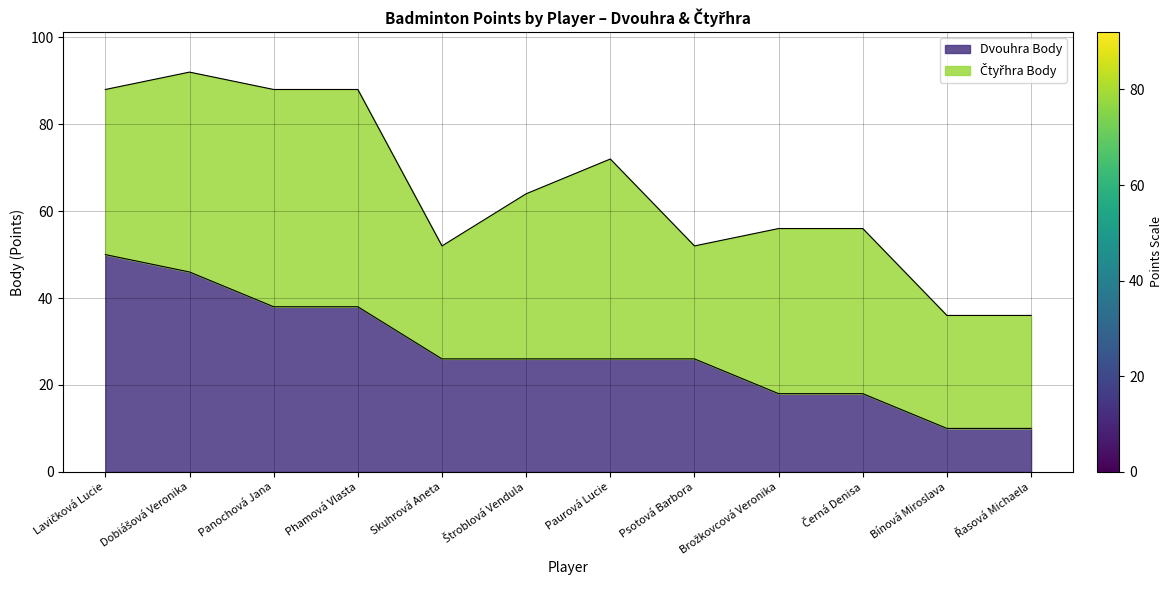

How many values are between 18 and 38?

8